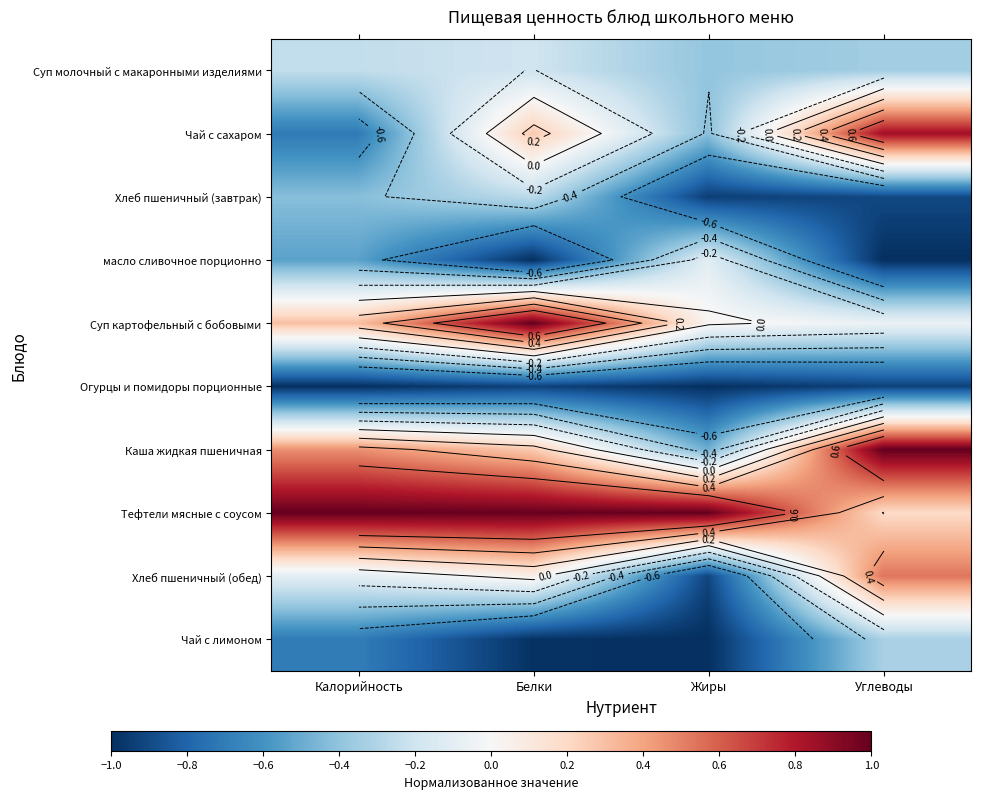

Rank the series by their maximum value, from highest to lowest.

Суп картофельный с бобовыми, Каша жидкая пшеничная, Тефтели мясные с соусом, Чай с сахаром, Хлеб пшеничный (обед), масло сливочное порционно, Суп молочный с макаронными изделиями, Хлеб пшеничный (завтрак), Чай с лимоном, Огурцы и помидоры порционные